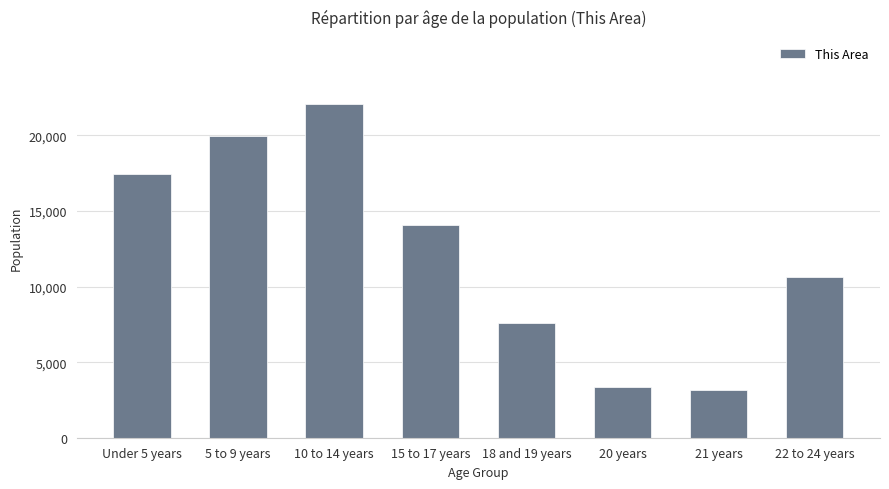

The value at Under 5 years is 9095. True or false?

False